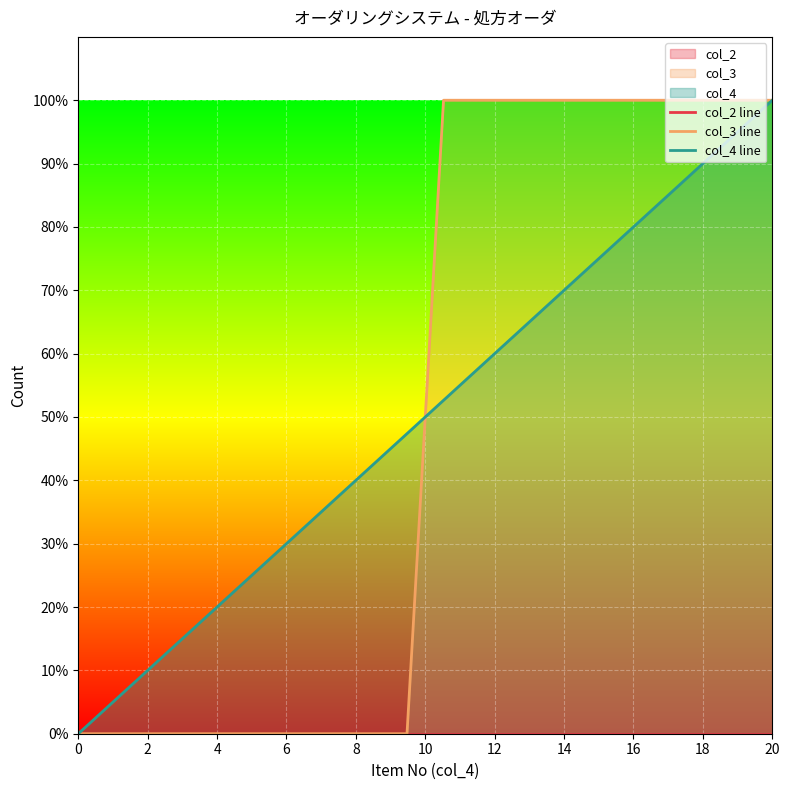

What is the greatest value displayed?

100.0